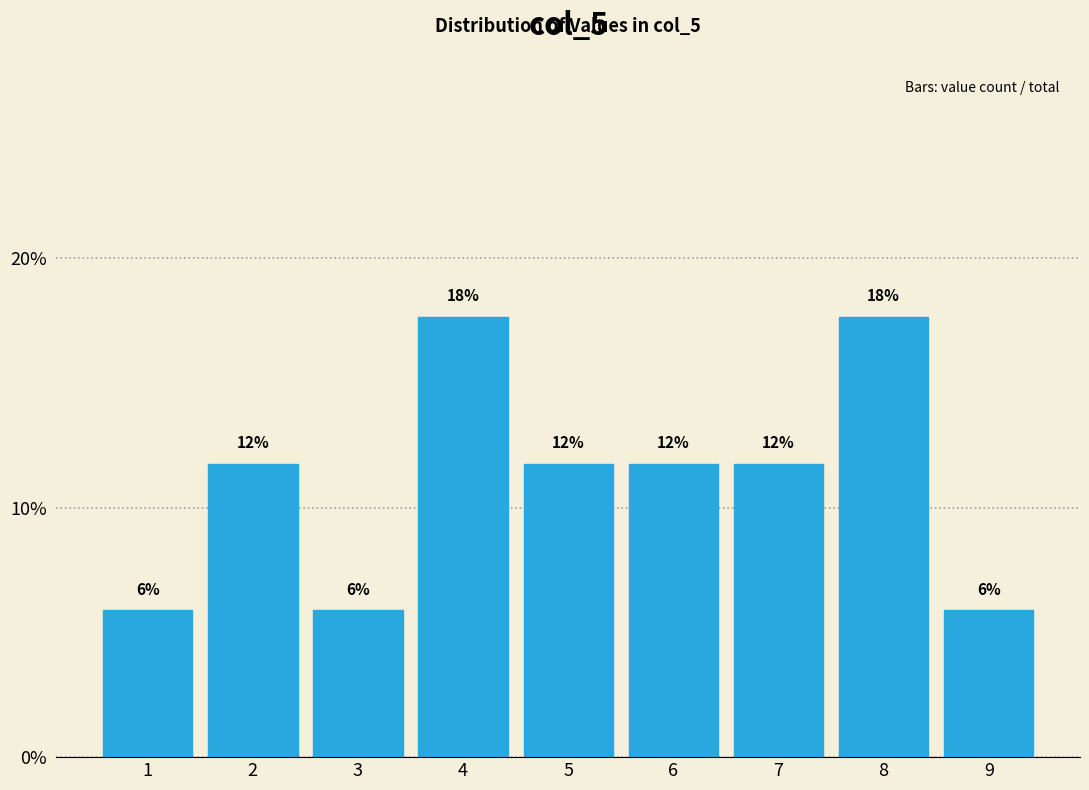

How many bars are there in total?

9